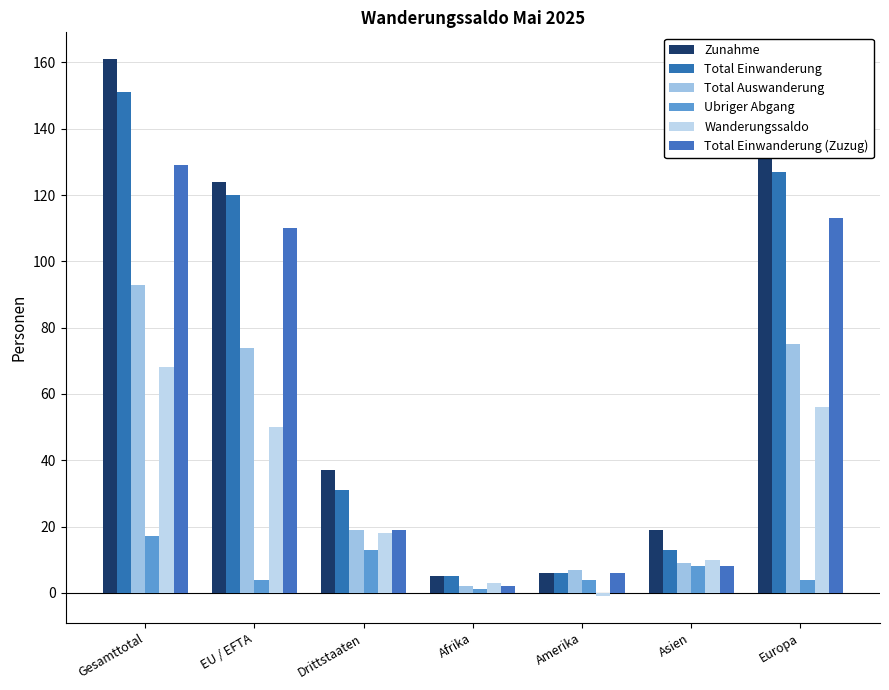

The Total Auswanderung series shows 133 at Europa. True or false?

False